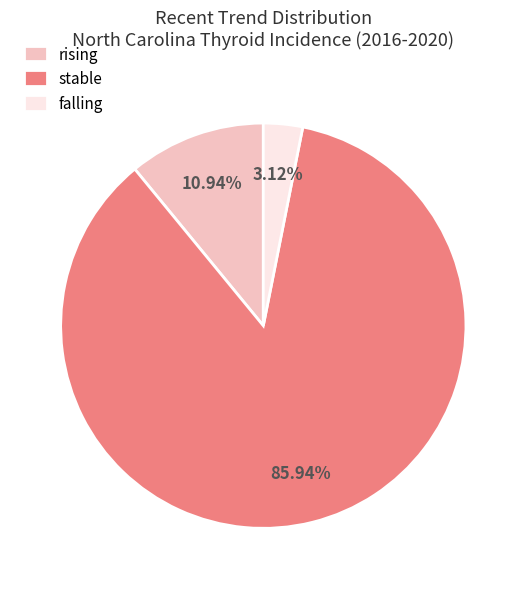

To the nearest percent, what percentage of the pie is stable?

86%